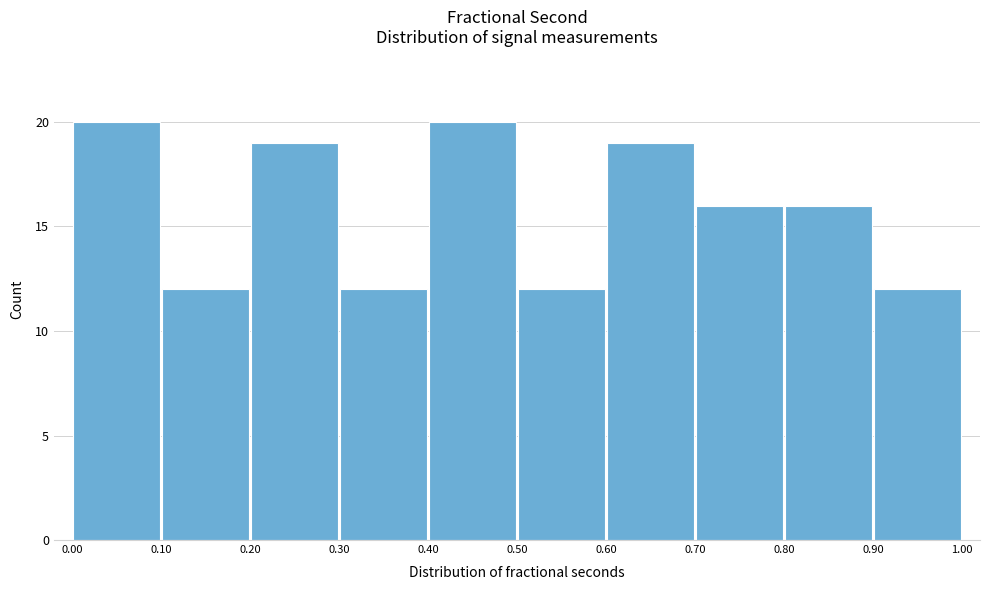

Reading left to right, transcribe this chart: for each bar, give the range it covers on the x-axis and its height. The values are not printed on the chart, so give them approximately, as read against the axis.

0.00 to 0.10: 20
0.10 to 0.20: 12
0.20 to 0.30: 19
0.30 to 0.40: 12
0.40 to 0.50: 20
0.50 to 0.60: 12
0.60 to 0.70: 19
0.70 to 0.80: 16
0.80 to 0.90: 16
0.90 to 1.00: 12